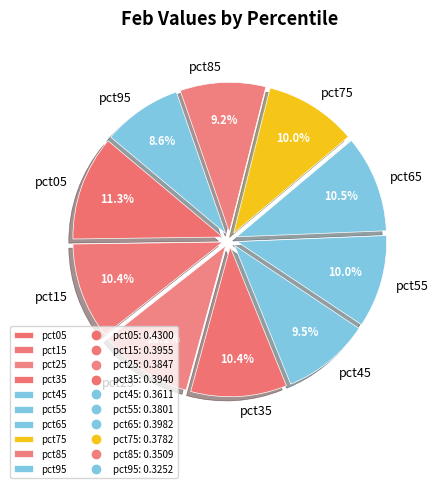

Is the sum of pct15 and pct65 greater than half?

No